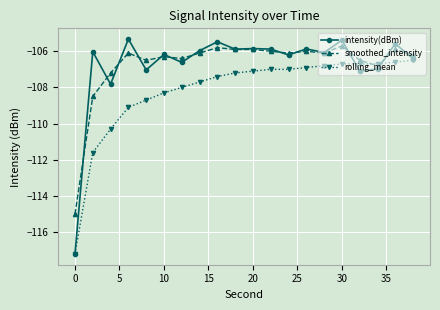

What is the lowest value of the smoothed_intensity series?

-115.0